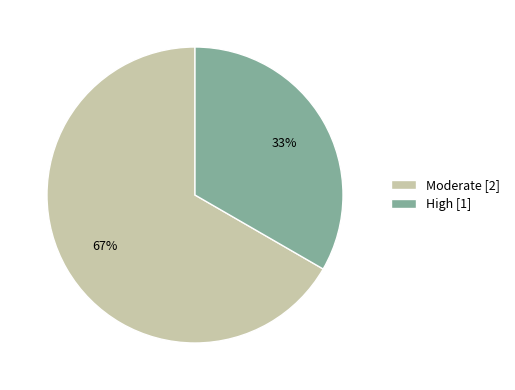

True or false: Moderate accounts for 53% of the total.

False